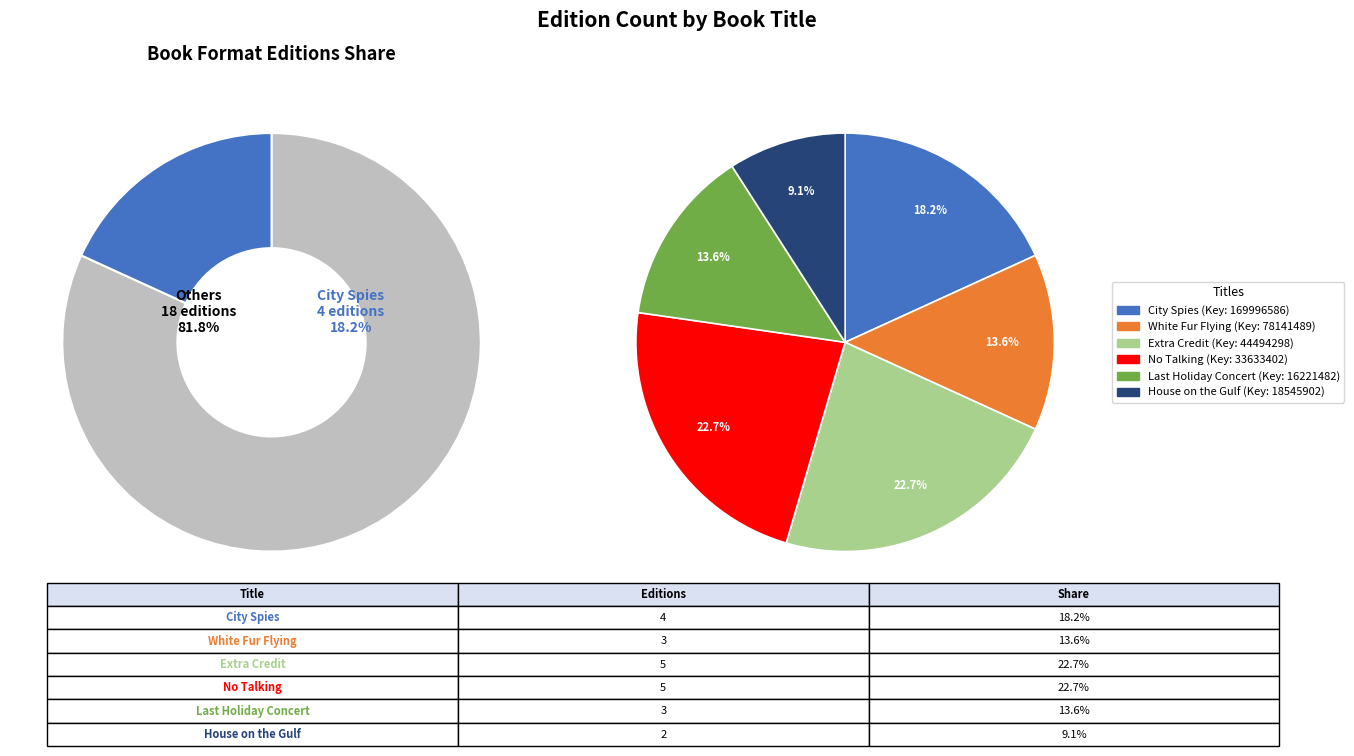

What percentage is the White Fur Flying slice, to the nearest percent?

14%